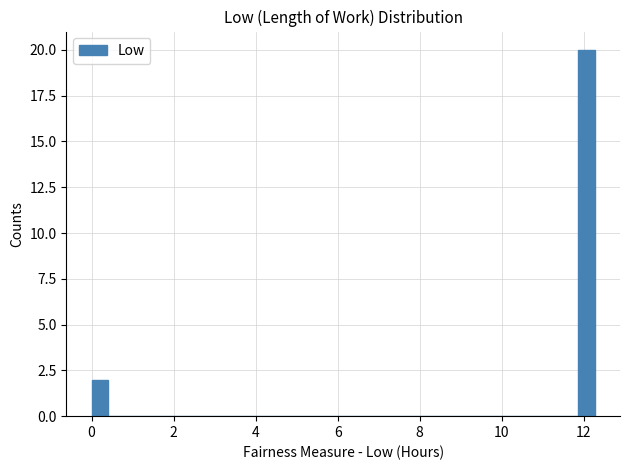

Read against the x-axis, roughly where is the centre of the tallest bar?

12.0